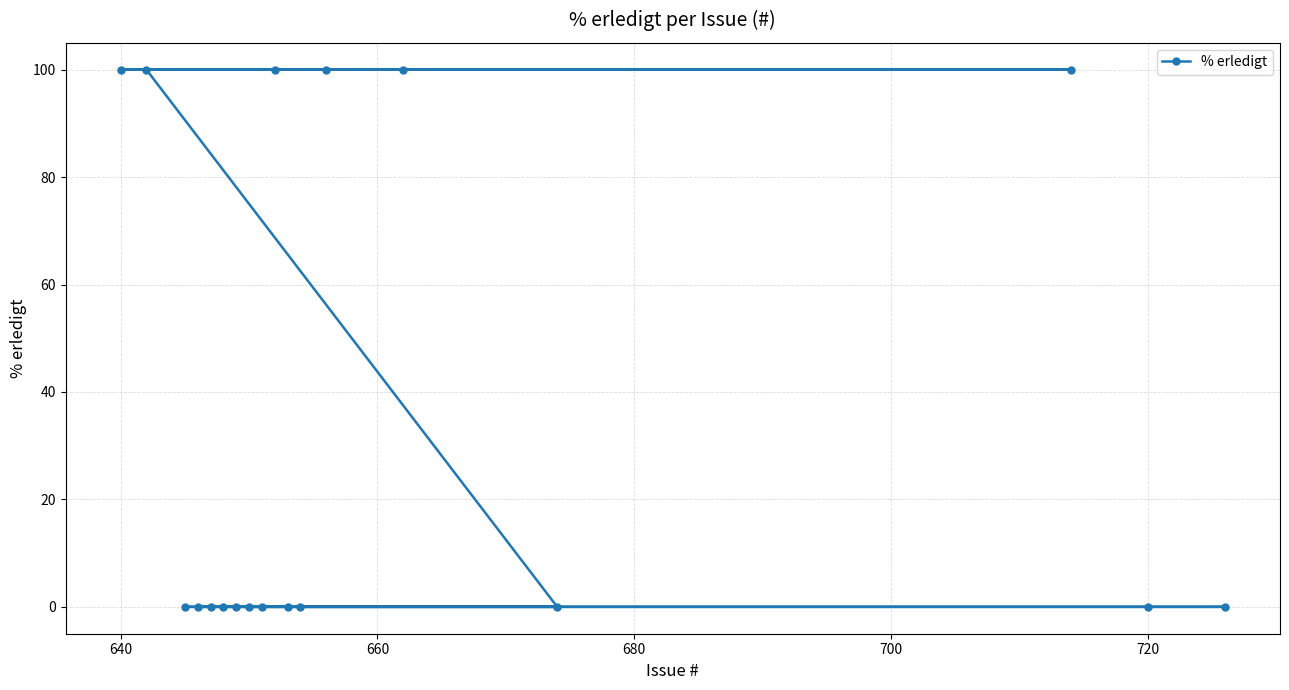

Does the chart have visible grid lines?

Yes